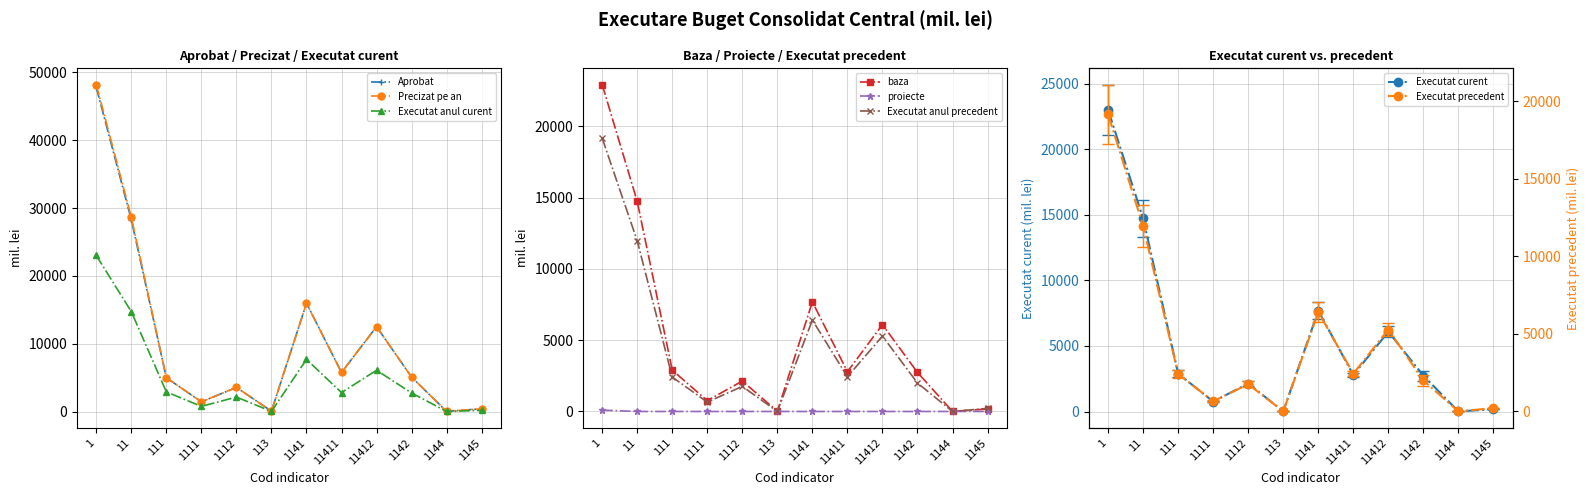

Is the value of Precizat pe an at 113 greater than the value of Aprobat at 1111?

No